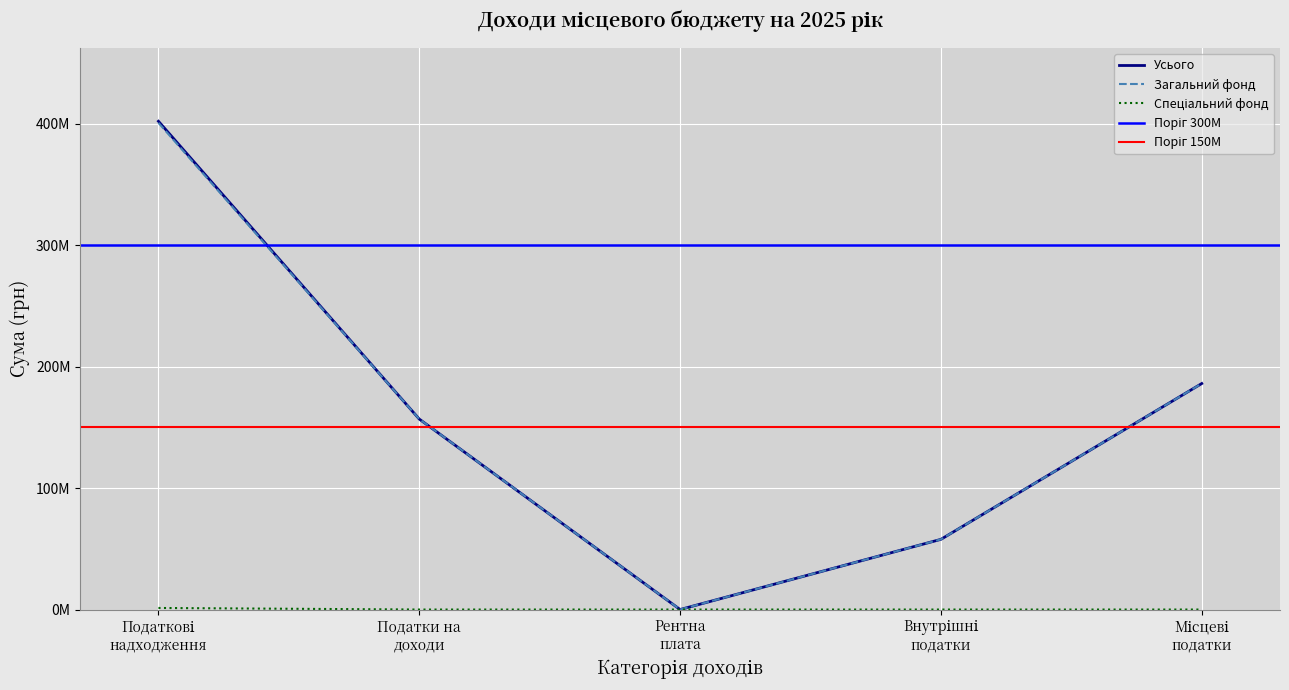

What is the difference between the maximum and second lowest values in the Загальний фонд series?

343016544